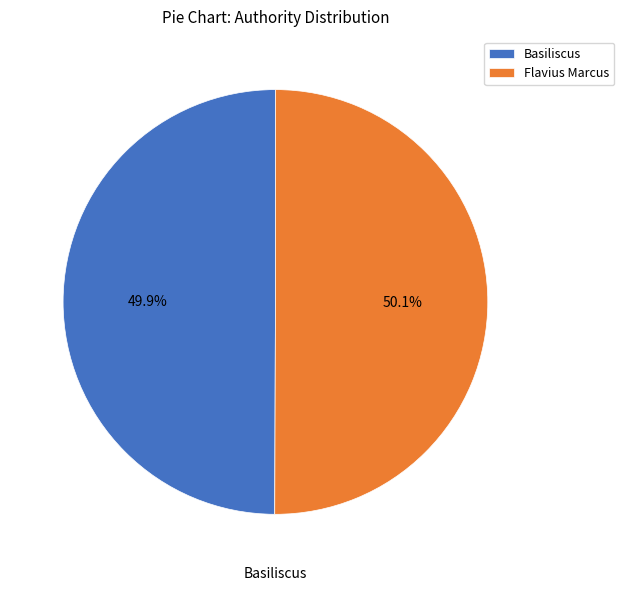

What is the ratio of the value at Flavius Marcus to the value at Basiliscus?

1.0